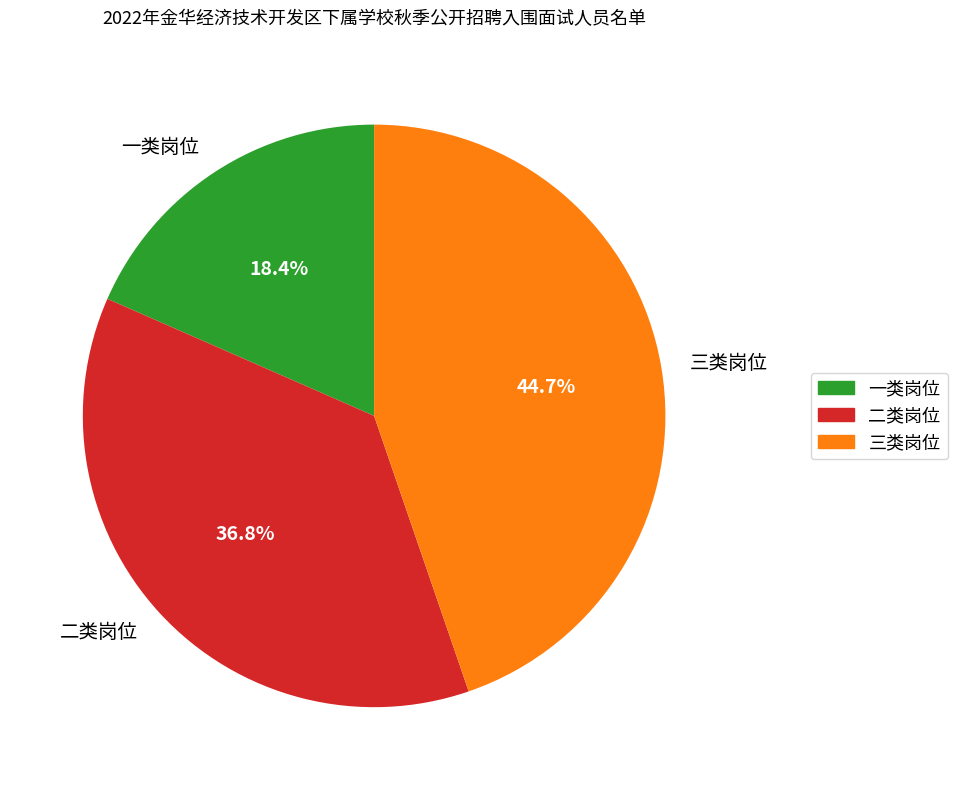

Is there any slice that represents more than half of the pie?

No